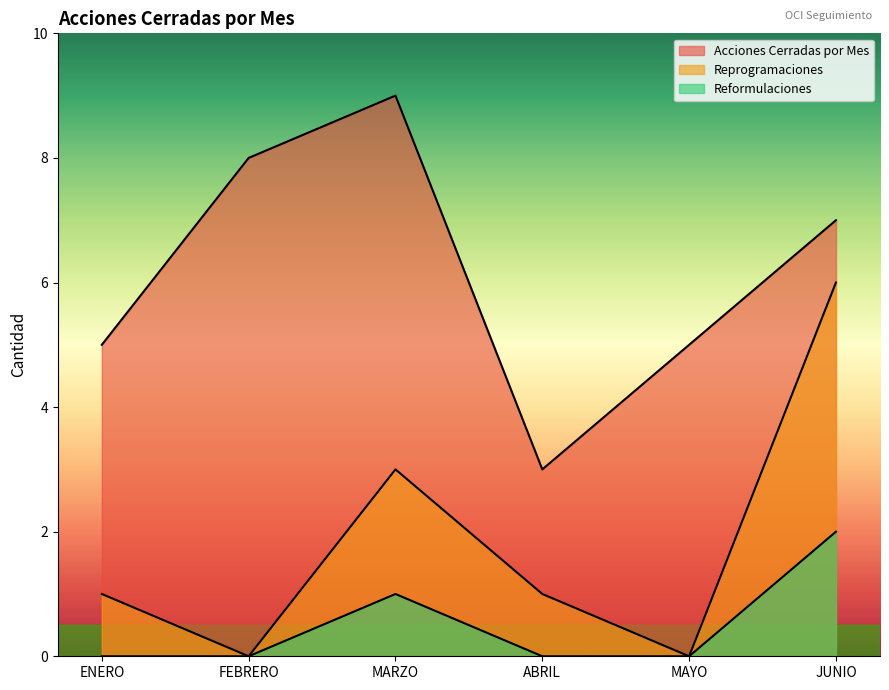

Which series changed the most between ABRIL and MAYO?

Acciones Cerradas por Mes